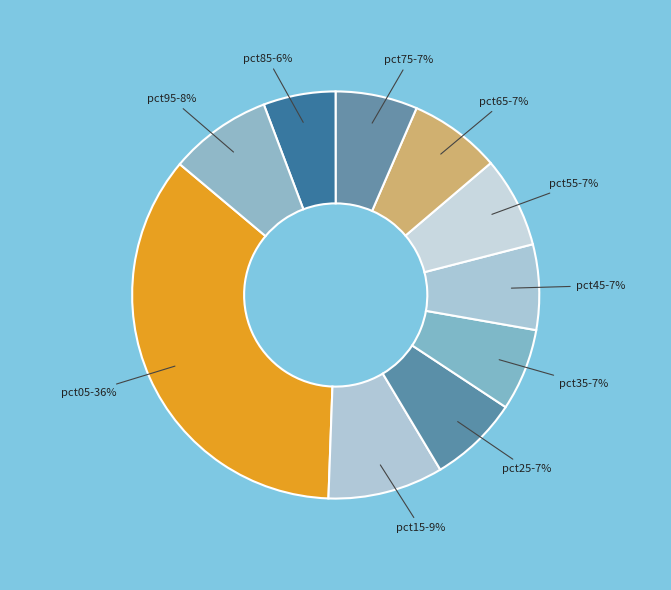

Is pct25 the majority of the pie?

No